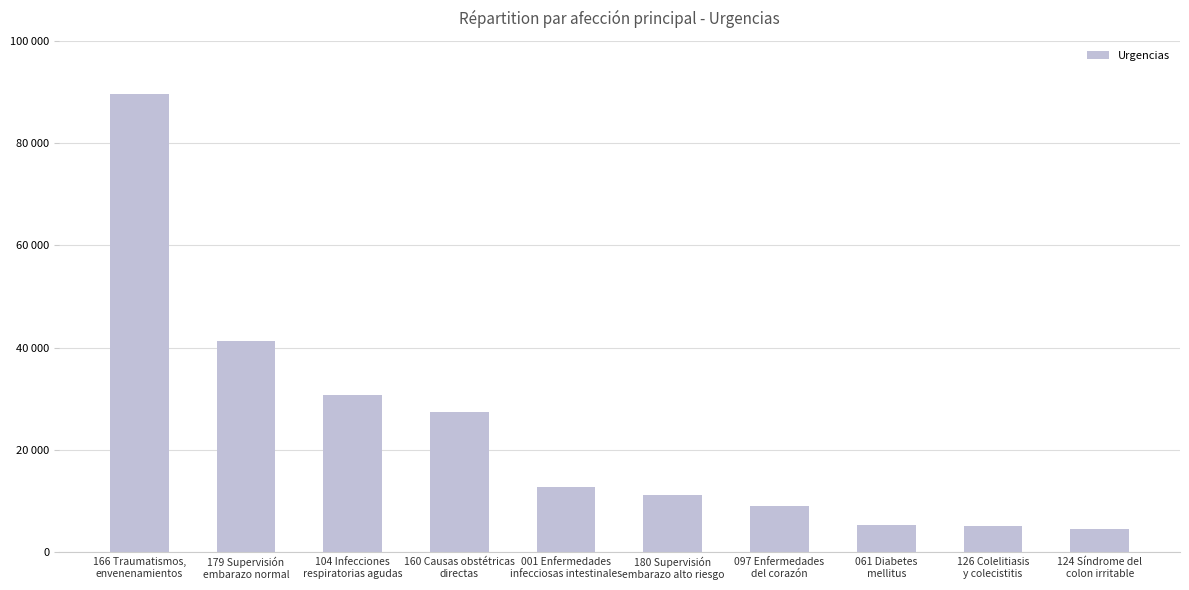

Reading left to right, what are all the values shown in this chart?

89652	41212	30816	27460	12676	11180	8976	5401	5069	4608